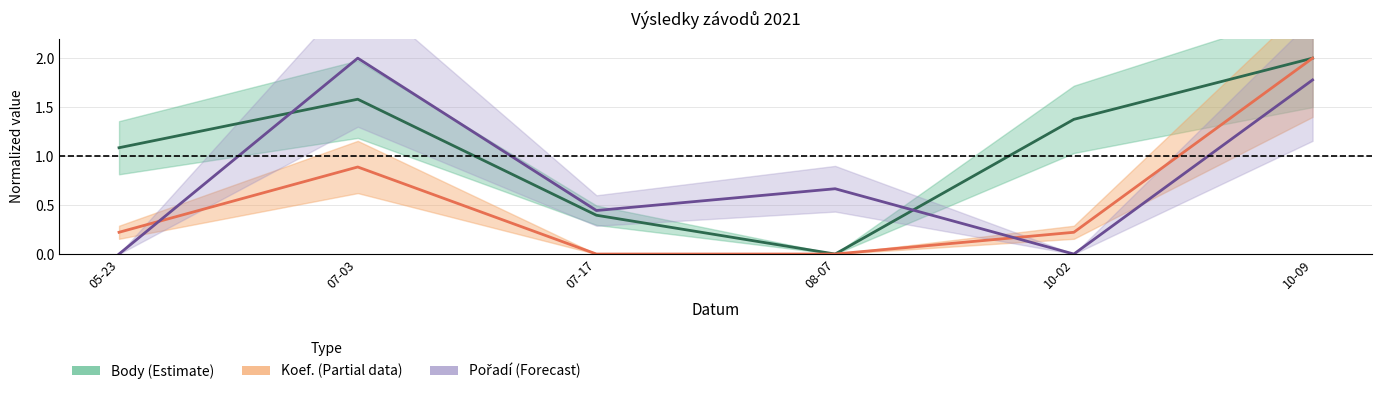

Between 07-17 and 08-07, which series saw the biggest shift?

Body